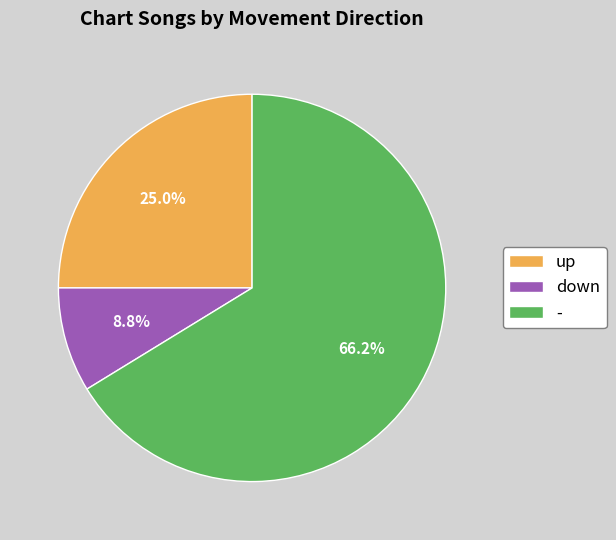

Between down and up, which is larger?

up